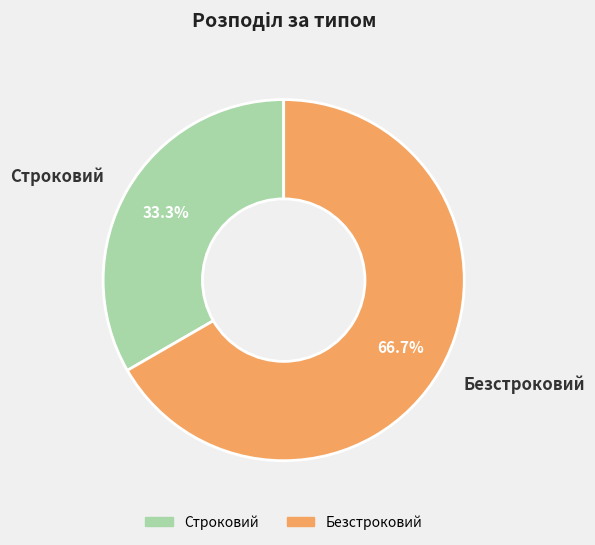

Which category has the biggest portion of the pie?

Безстроковий